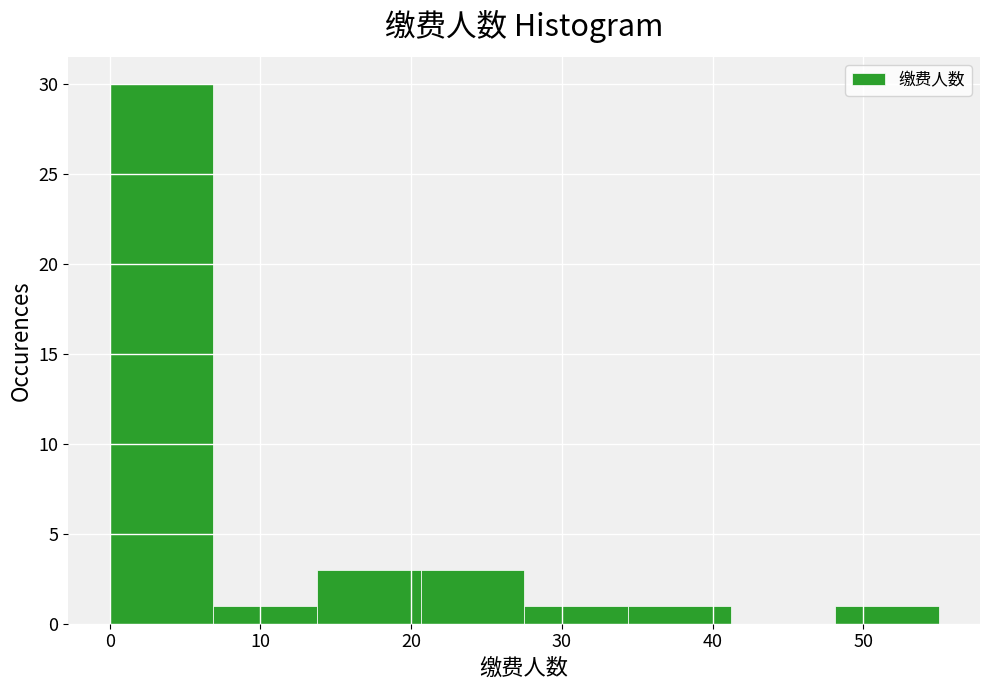

How tall is the bar that spans 28 to 34 on the x-axis? Neither the bar edges nor the heights are printed on the chart, so give them approximately, as read against the axes.

1